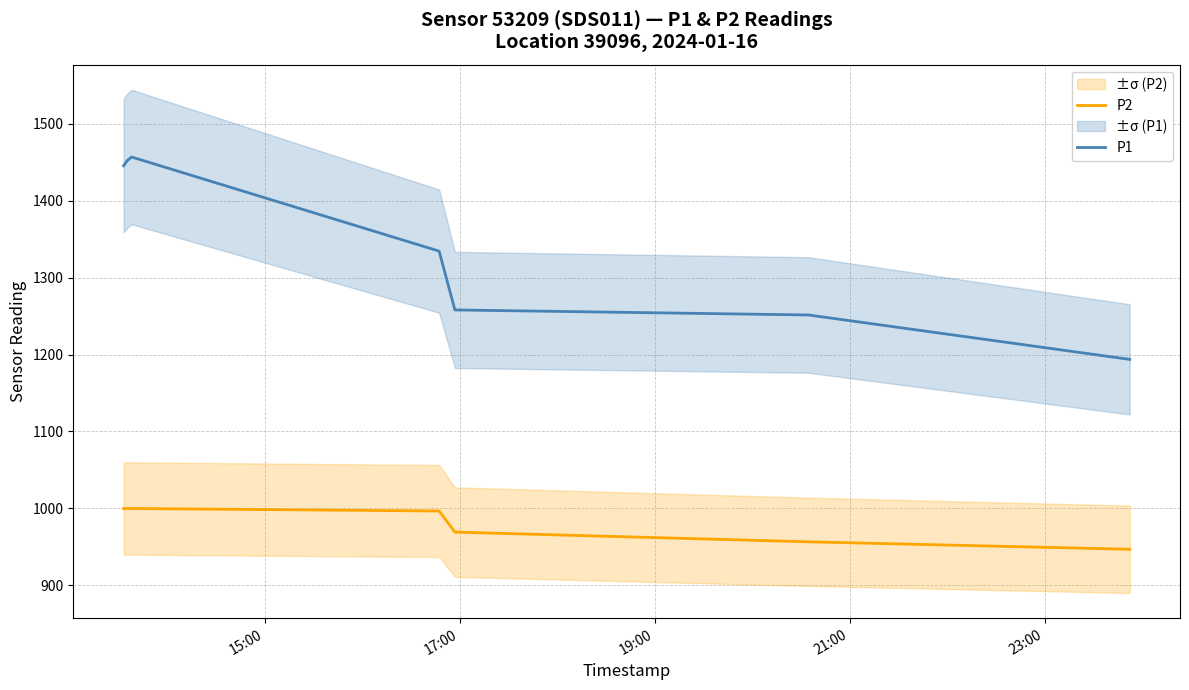

True or false: P1 and P2 cross at least once.

False